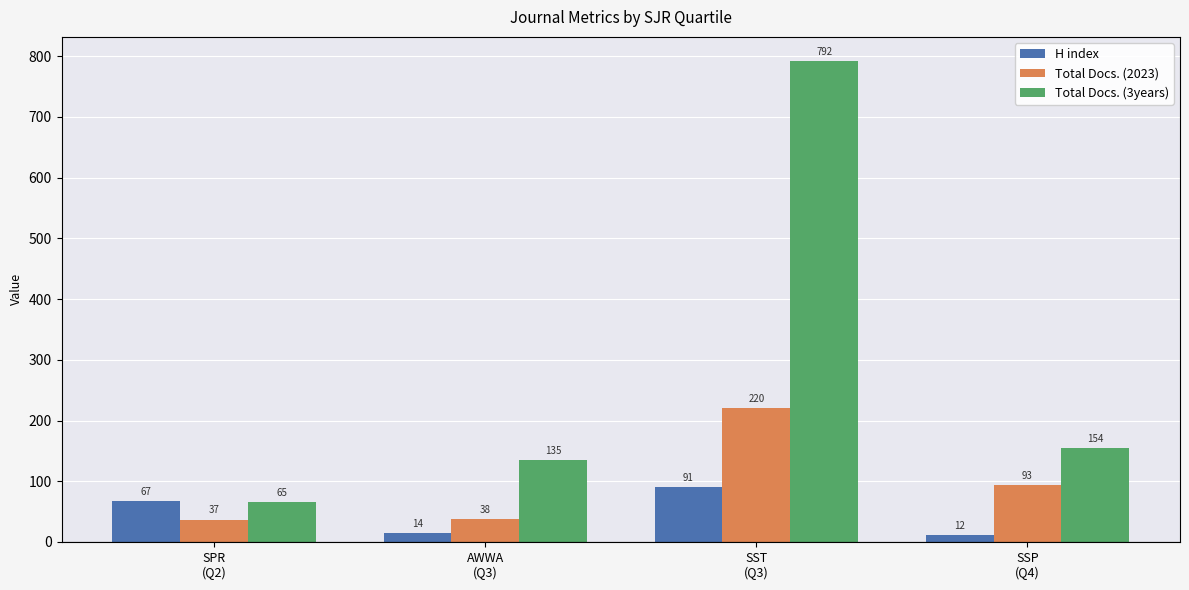

What is the difference between the highest and lowest values at SPR
(Q2)?

30